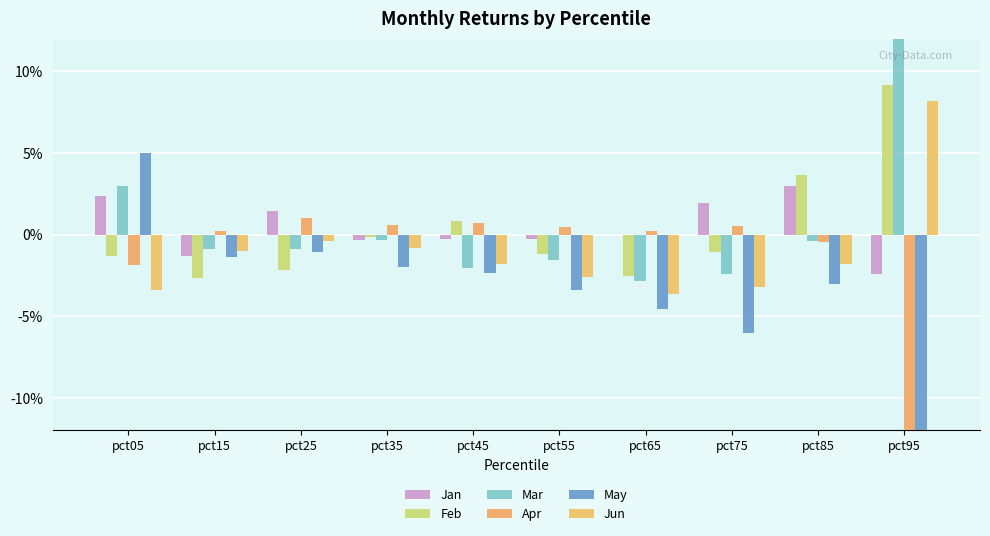

What is the maximum value for May?

0.1